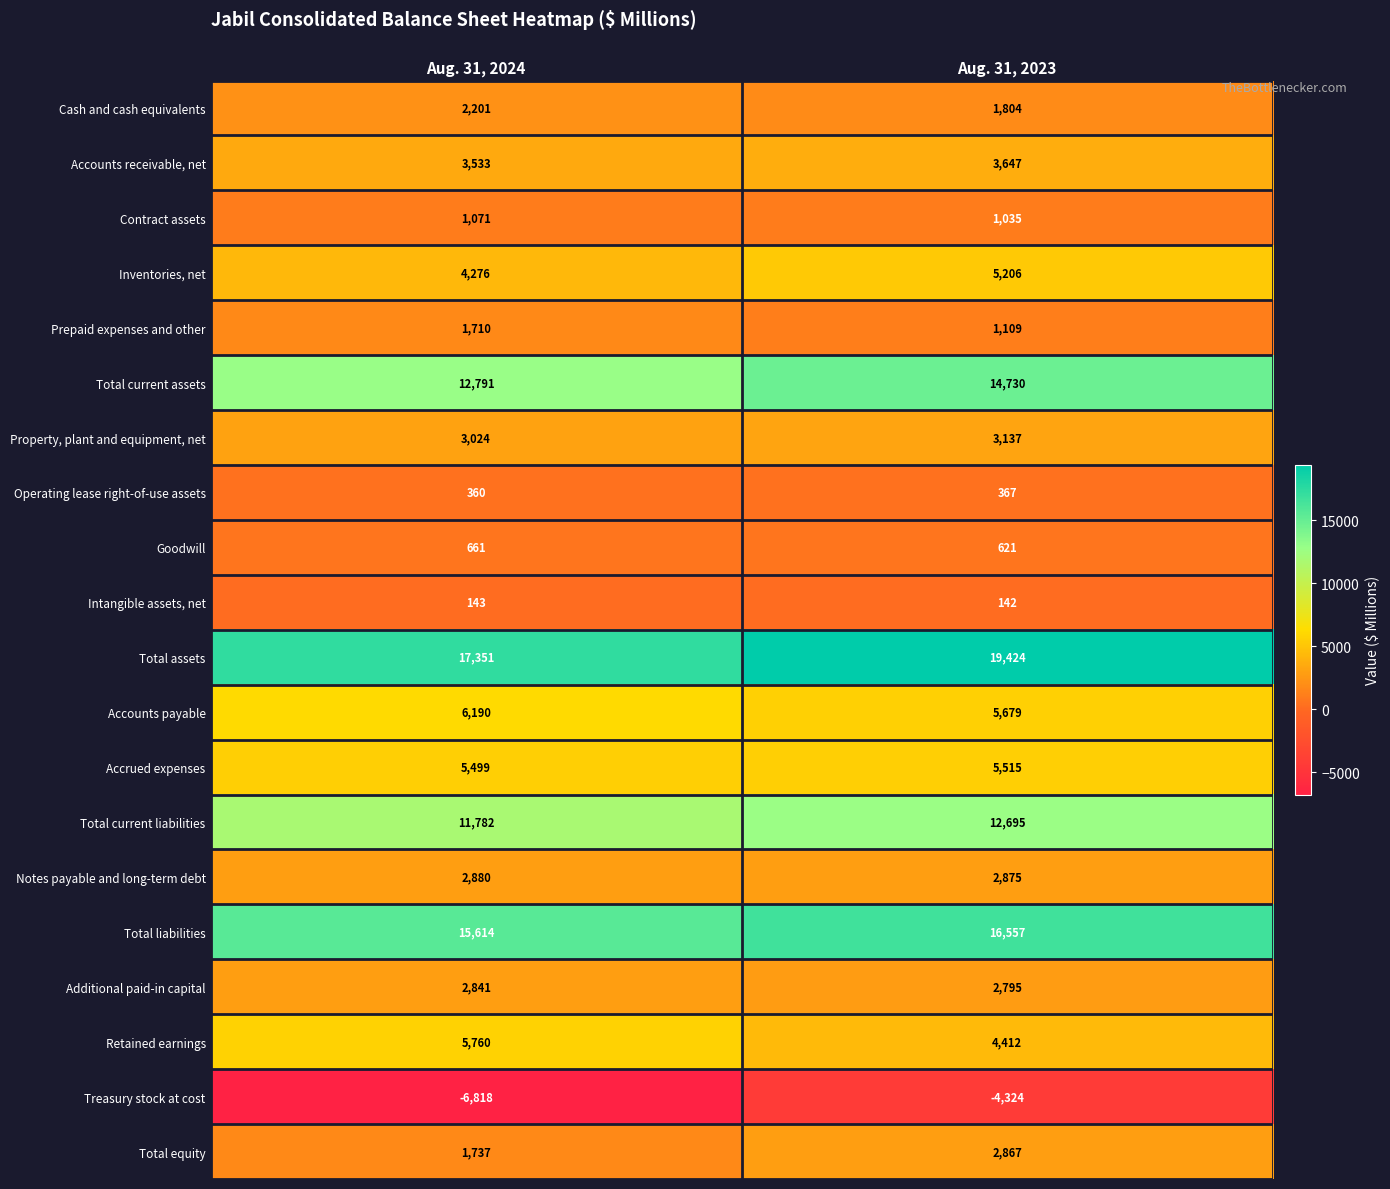

At which category does the chart reach its peak across all series?

Aug. 31, 2023